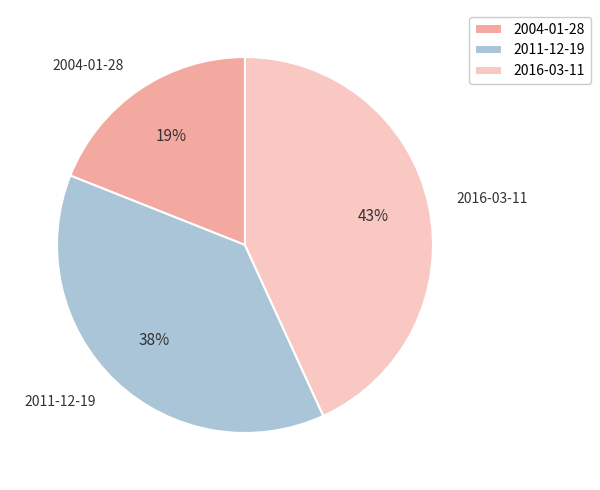

Which category has the biggest portion of the pie?

2016-03-11